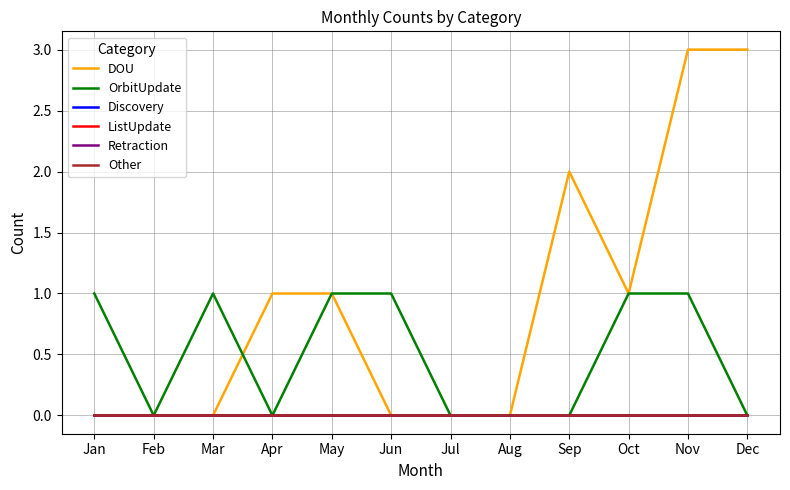

At Aug, list the series in order from smallest to largest.

DOU, OrbitUpdate, Discovery, ListUpdate, Retraction, Other